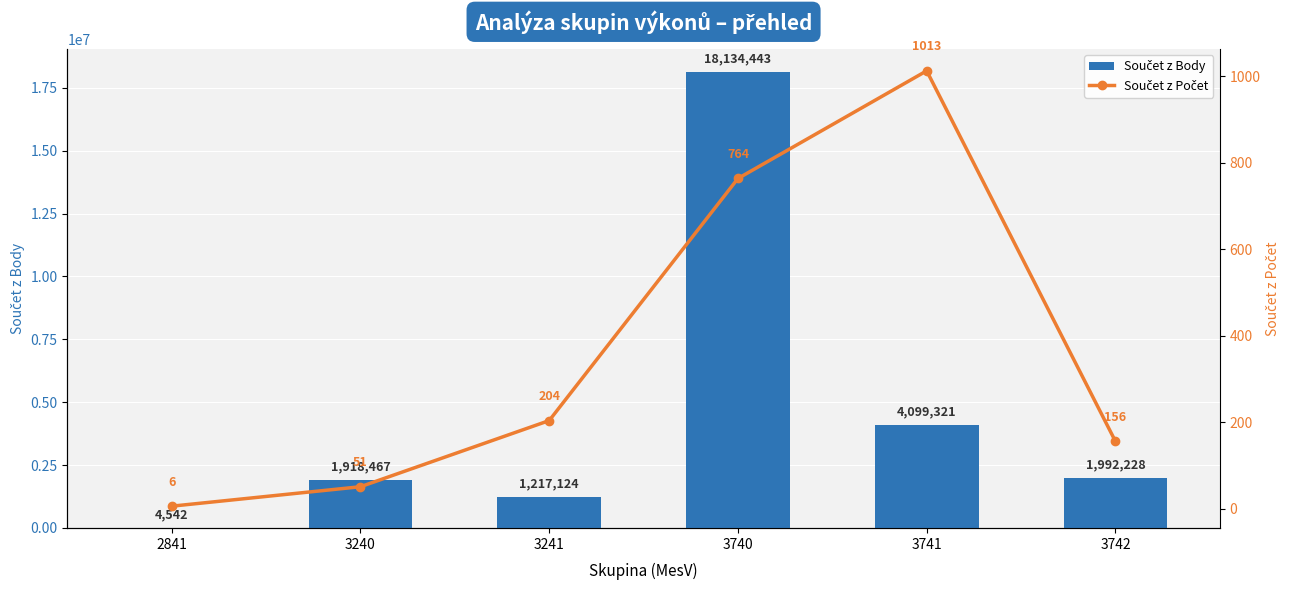

What is the value of the Součet z Počet bar at the 4th from the left?

764